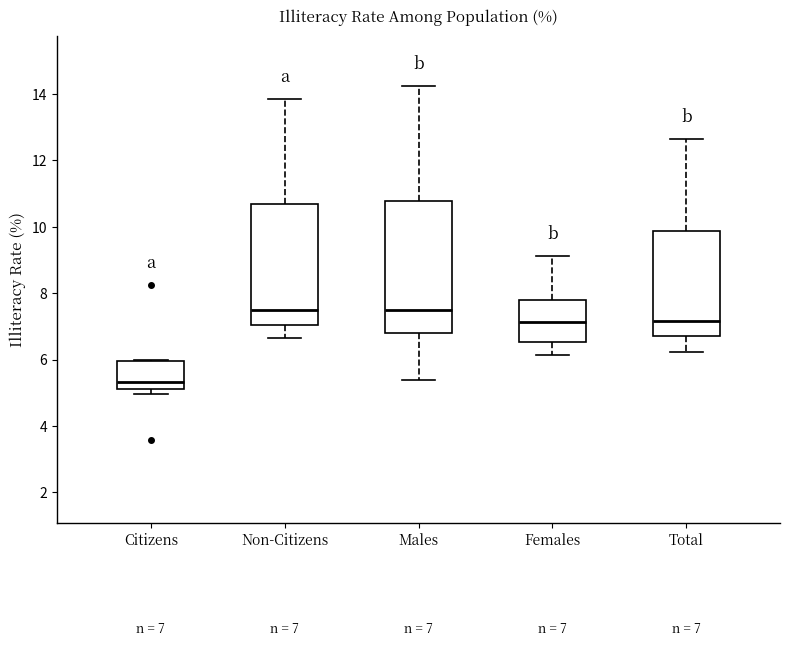

Which box is the tallest, from its lower edge to its upper edge?

Males